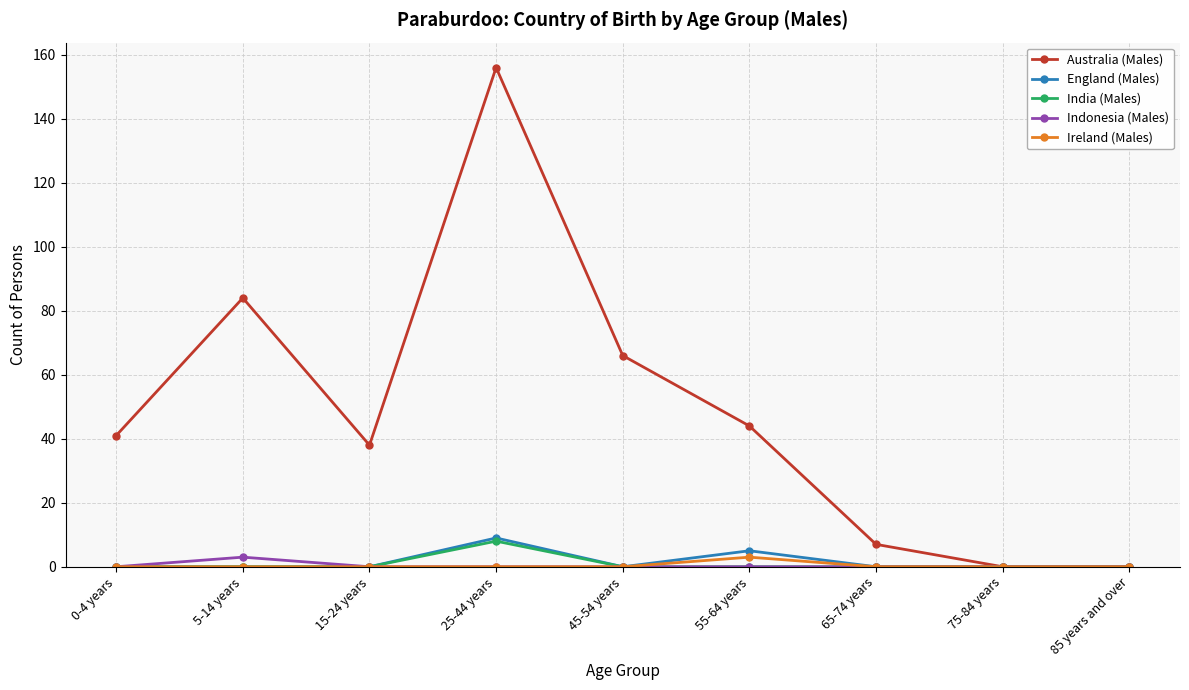

What is the label of the 3rd point from the left?

15-24 years